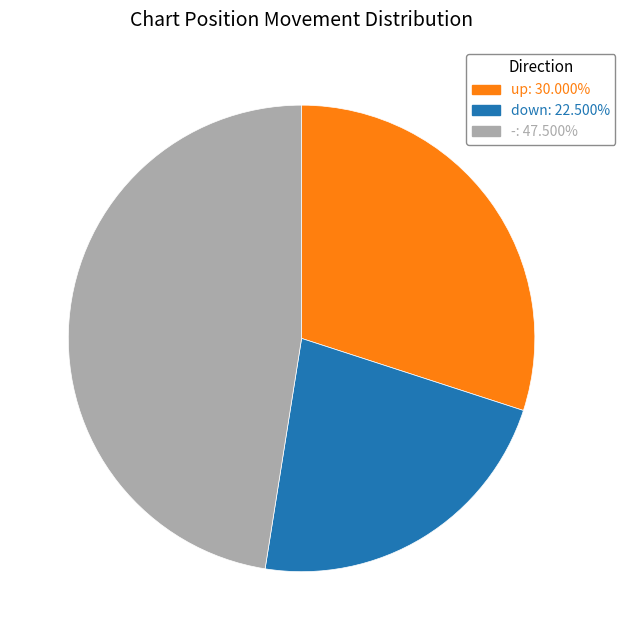

What is the ratio of the value at -: 47.500% to the value at up: 30.000%?

1.6